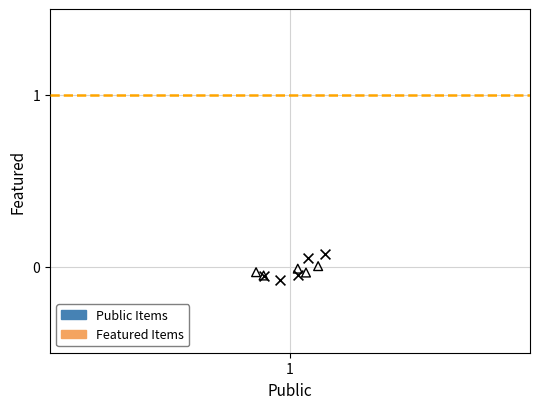

Which series has the widest spread of Y values?

Public Items